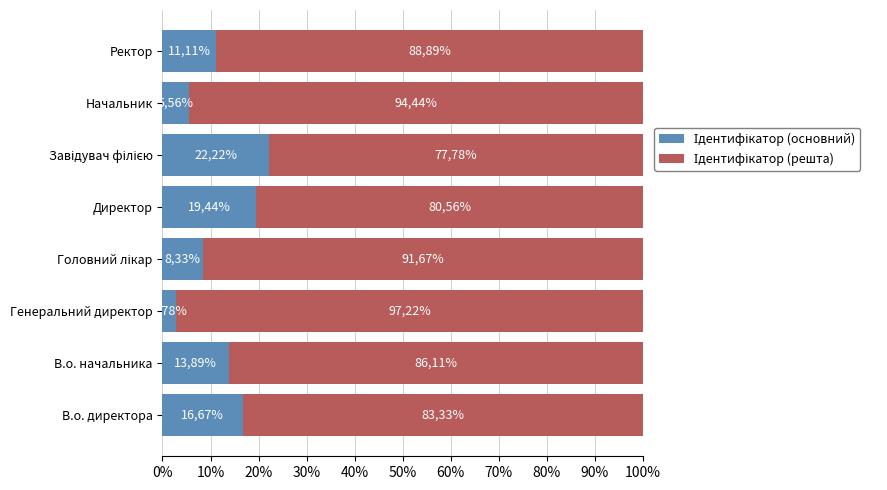

What is the average value of the Ідентифікатор (основний) series?

12.5